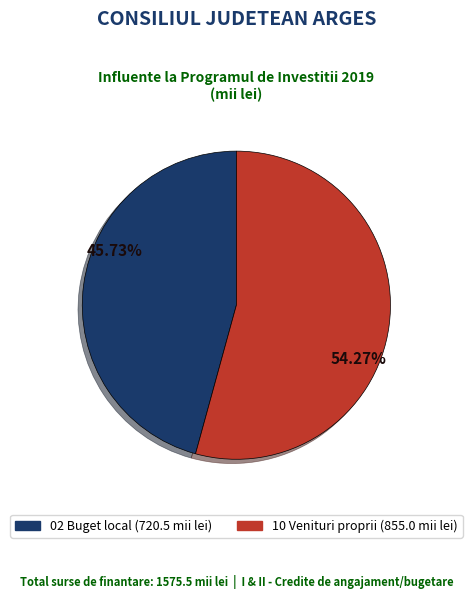

True or false: 10 Venituri proprii accounts for 54% of the total.

True